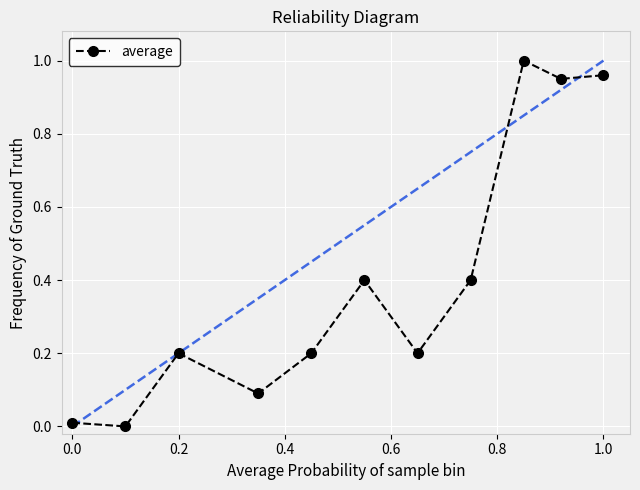

What is the average value?

0.4